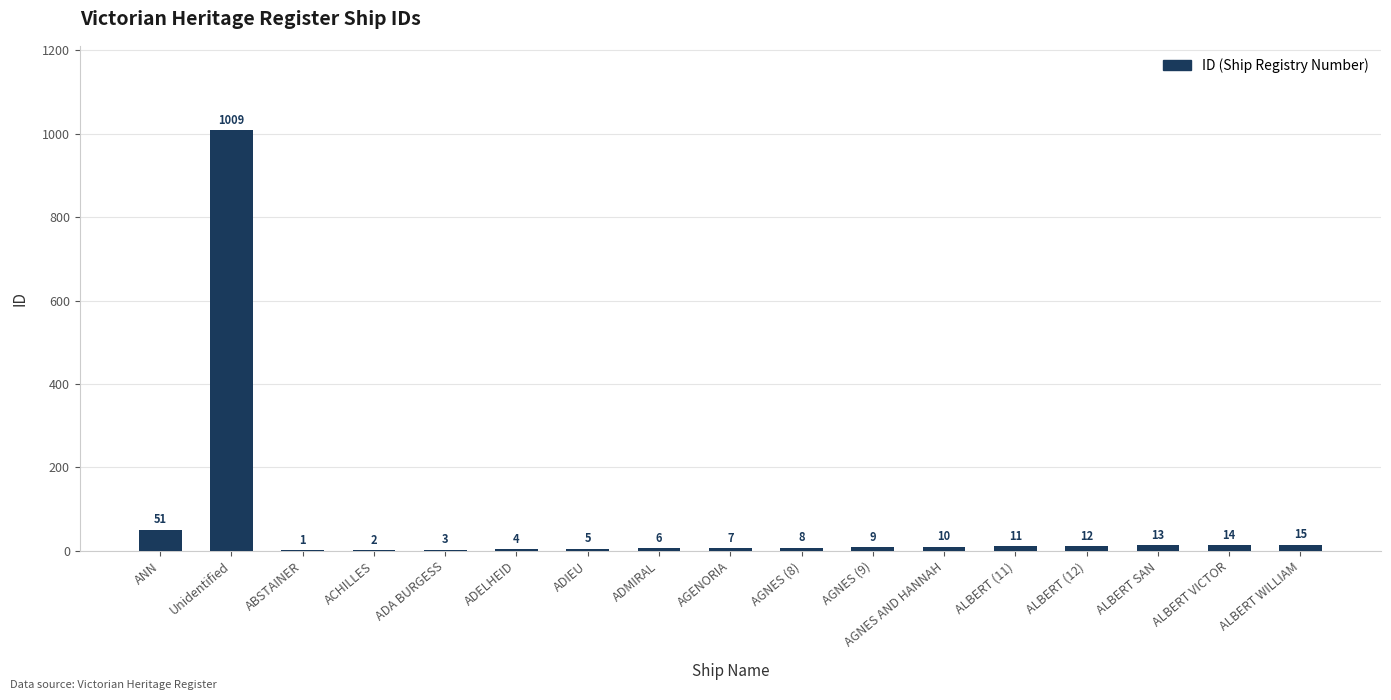

At which category does the chart reach its peak across all series?

Unidentified